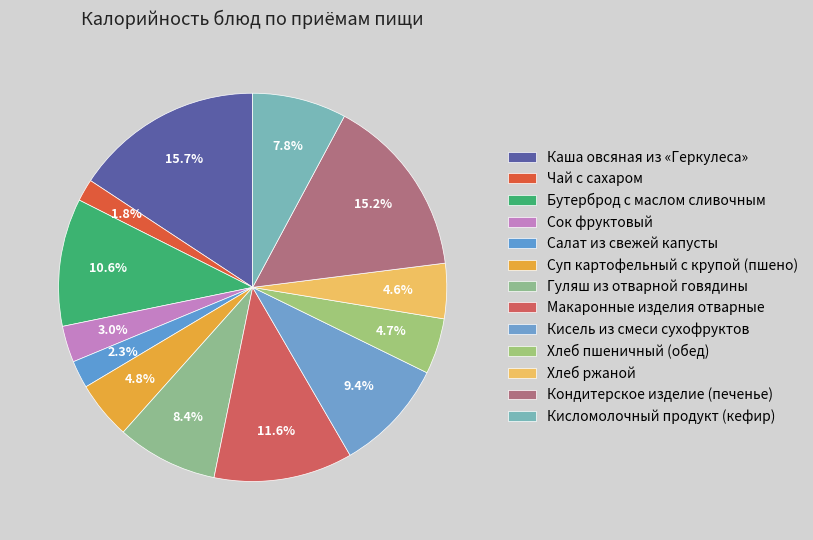

Is there a majority slice in this chart?

No